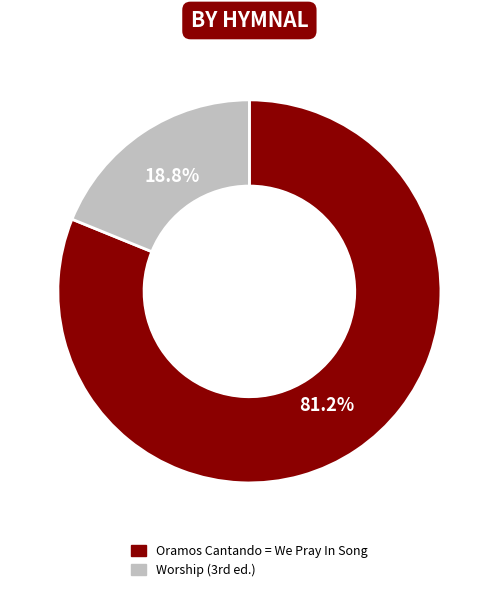

Which slice is the largest?

Oramos Cantando = We Pray In Song